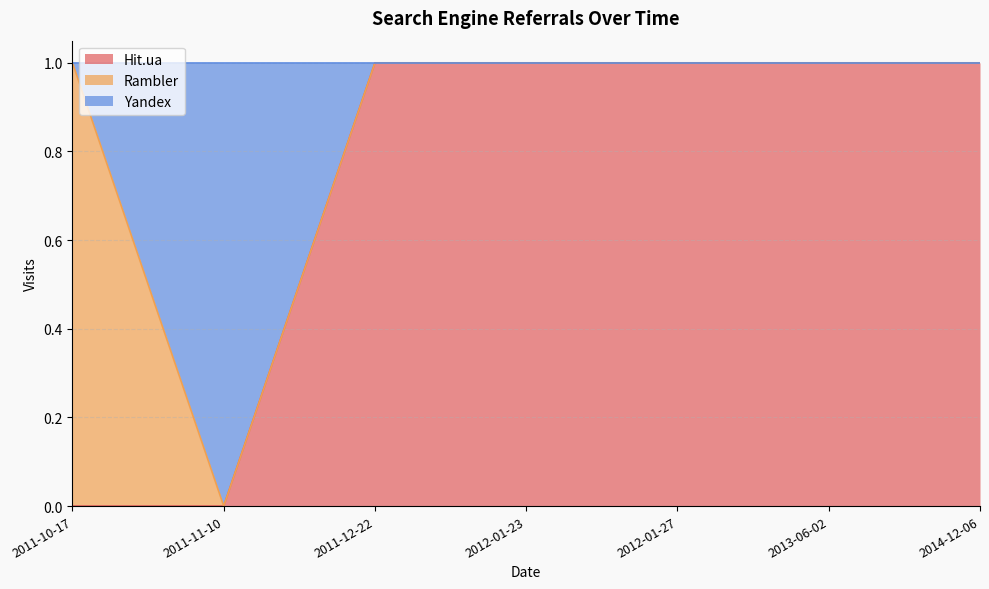

At how many categories does at least one series exceed 0?

7